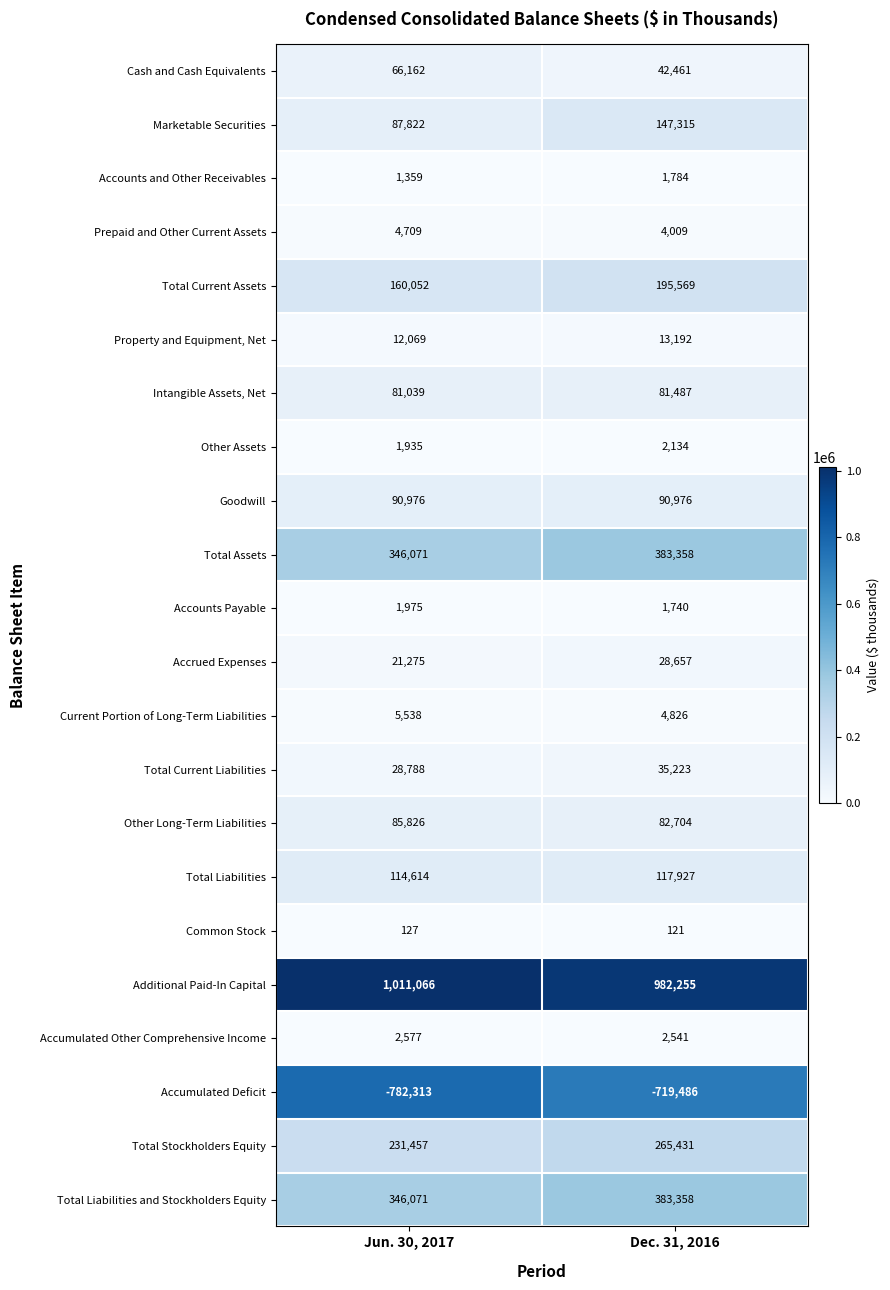

What is the average value of the Other Long-Term Liabilities series?

84265